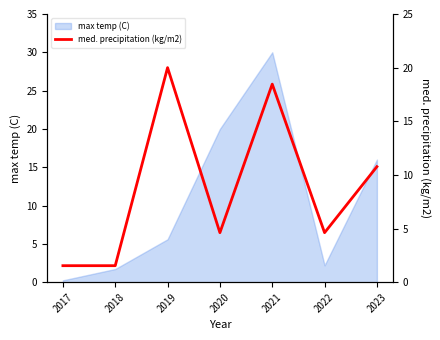

What is the value of the 6th point from the left?

4.6